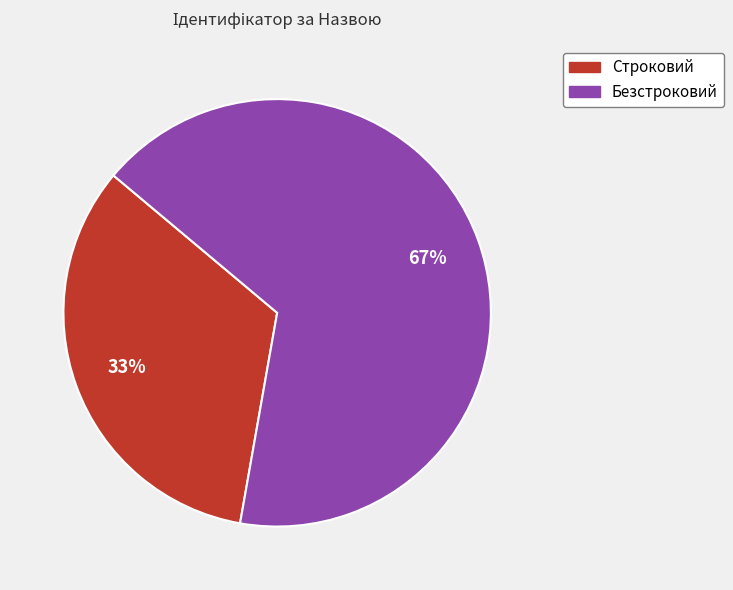

To the nearest percent, what portion does Строковий represent?

33%